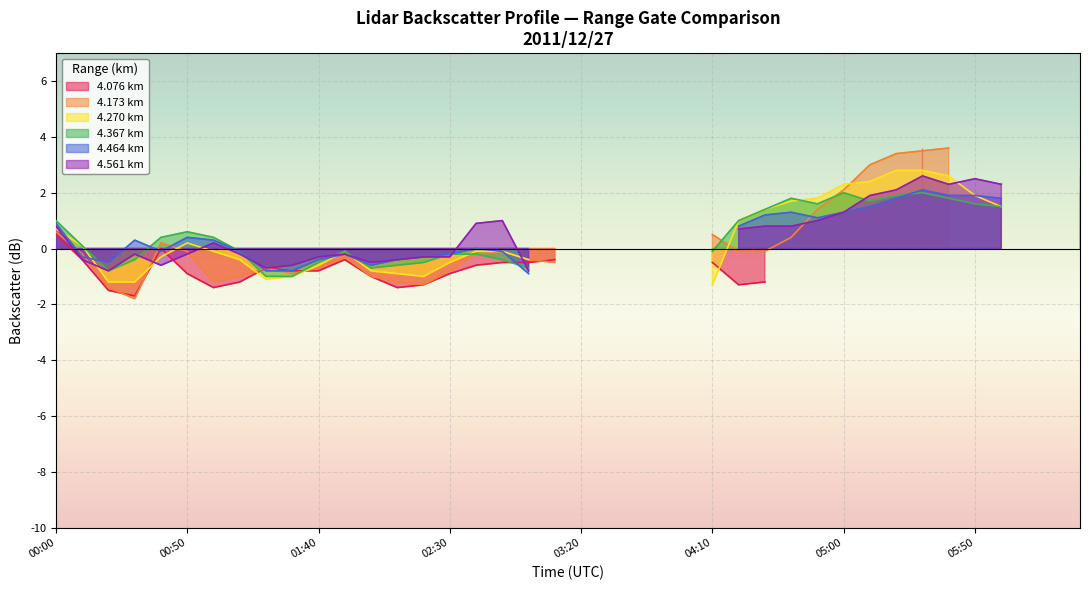

True or false: 4.173 has more than 1 points higher than both neighbors.

False